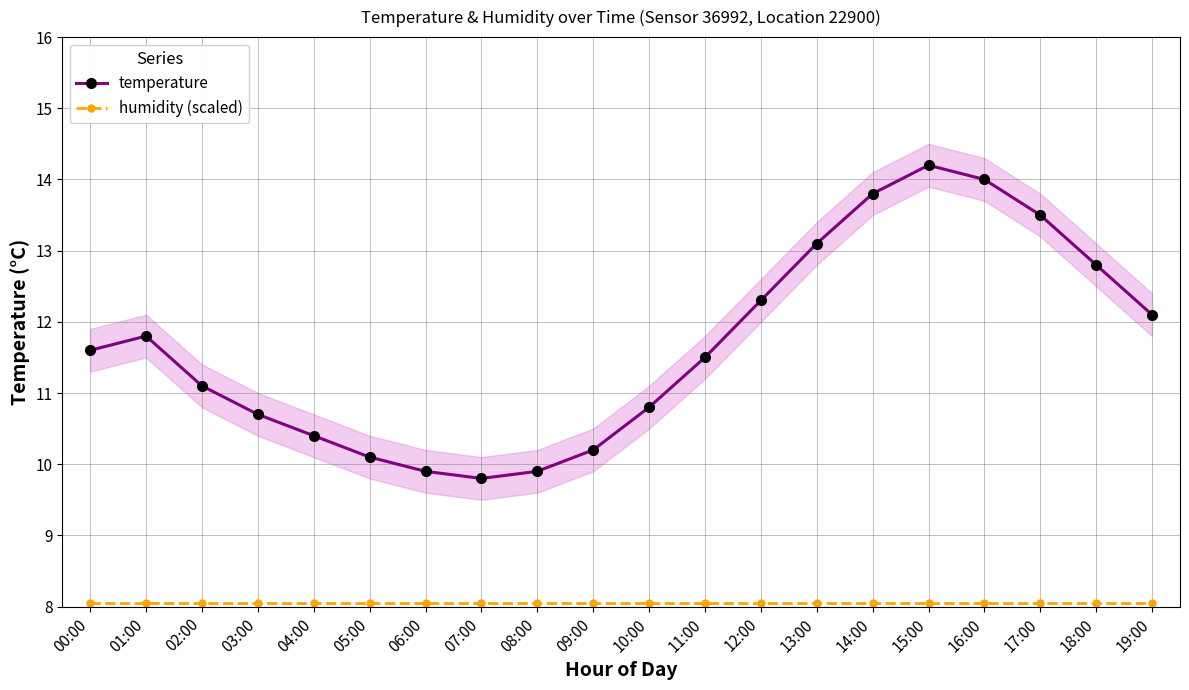

Which series has the widest spread of values?

temperature